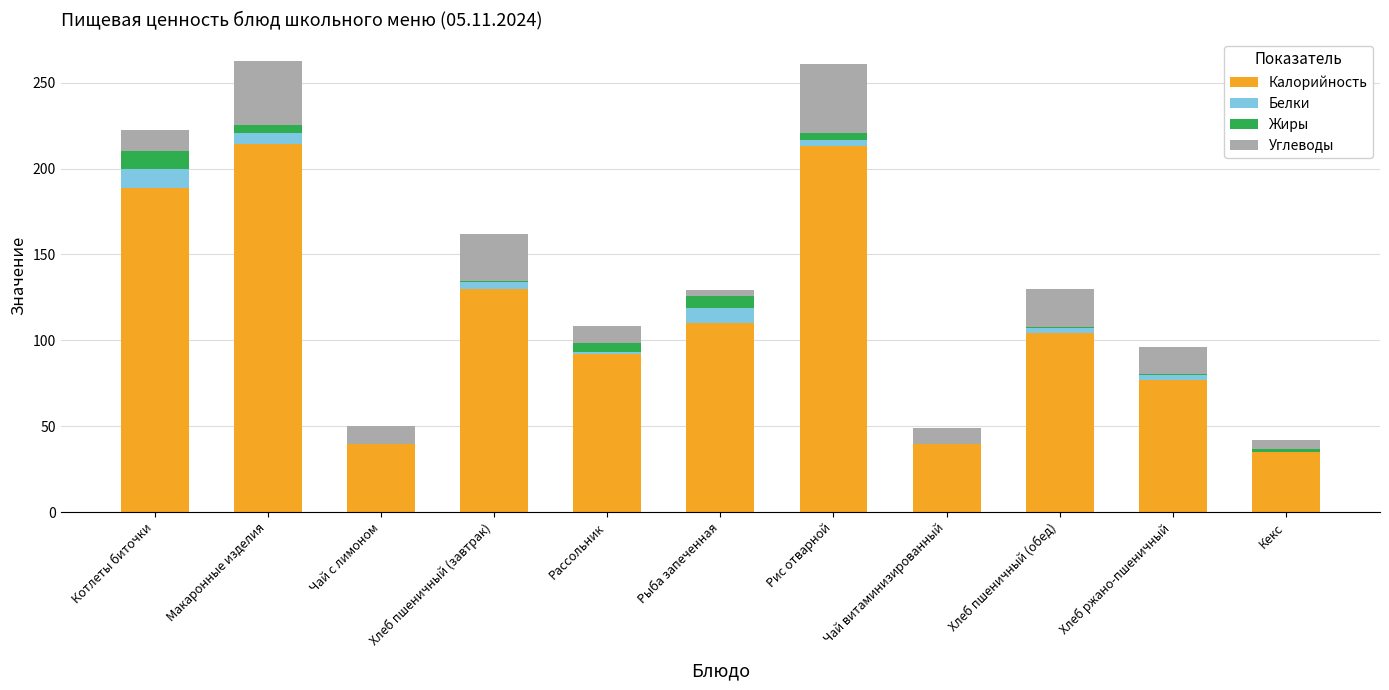

How many distinct data groups are displayed?

4